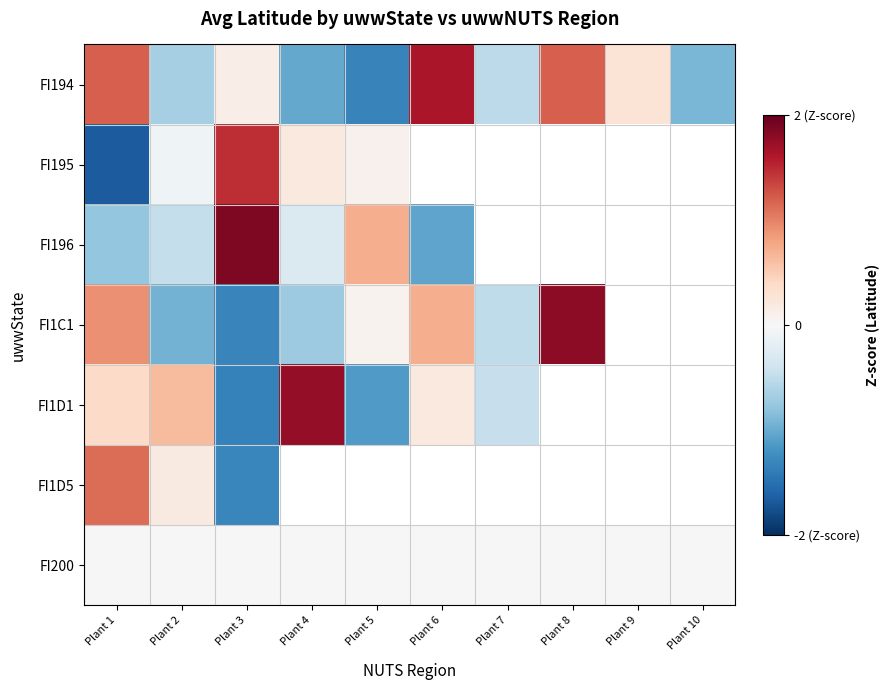

Count the number of data series in this chart.

7